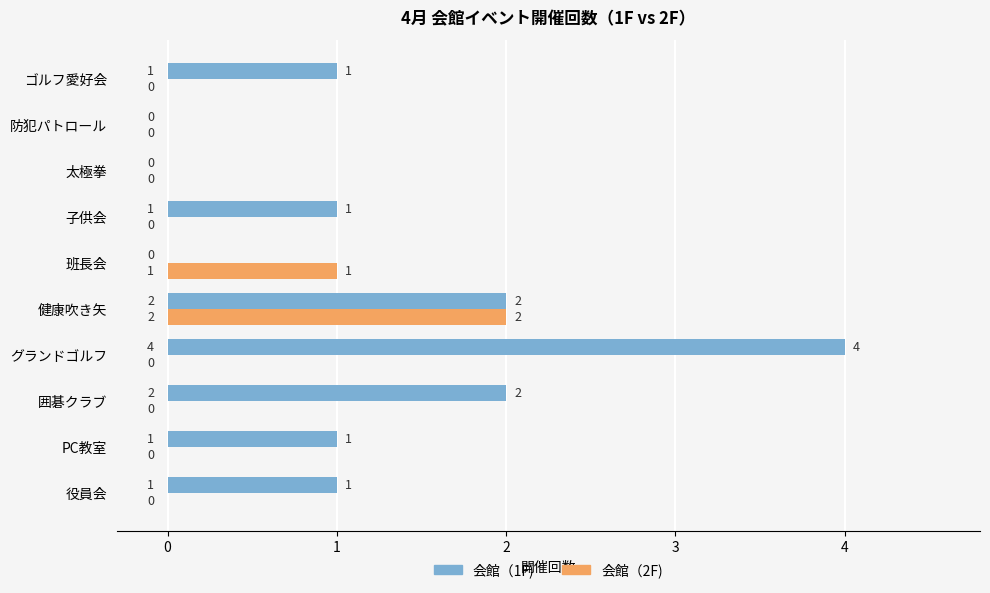

Which series has the largest total across all categories?

会館（1F)